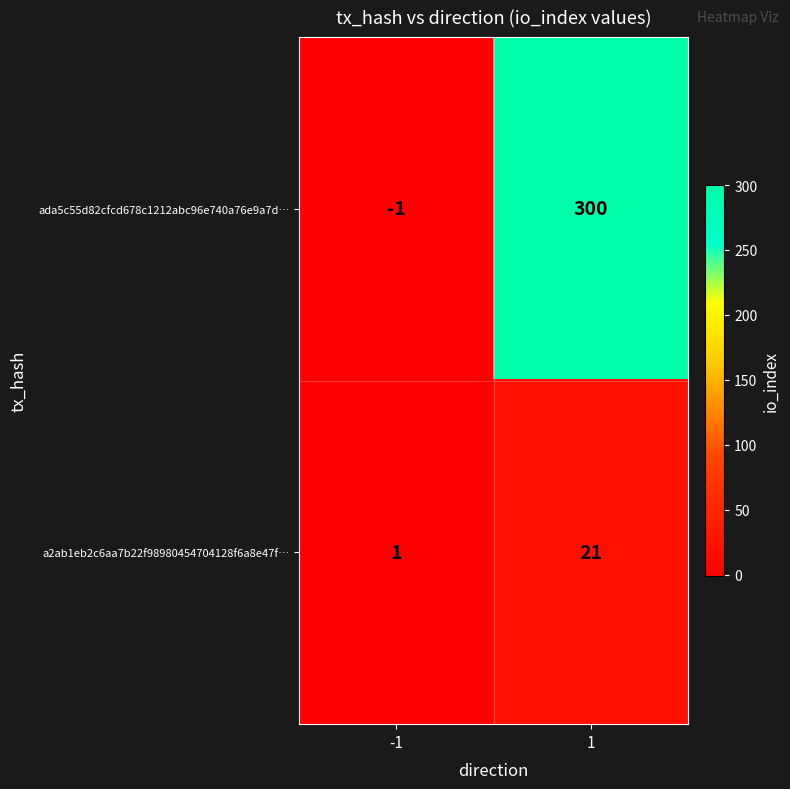

What is the greatest value displayed?

300